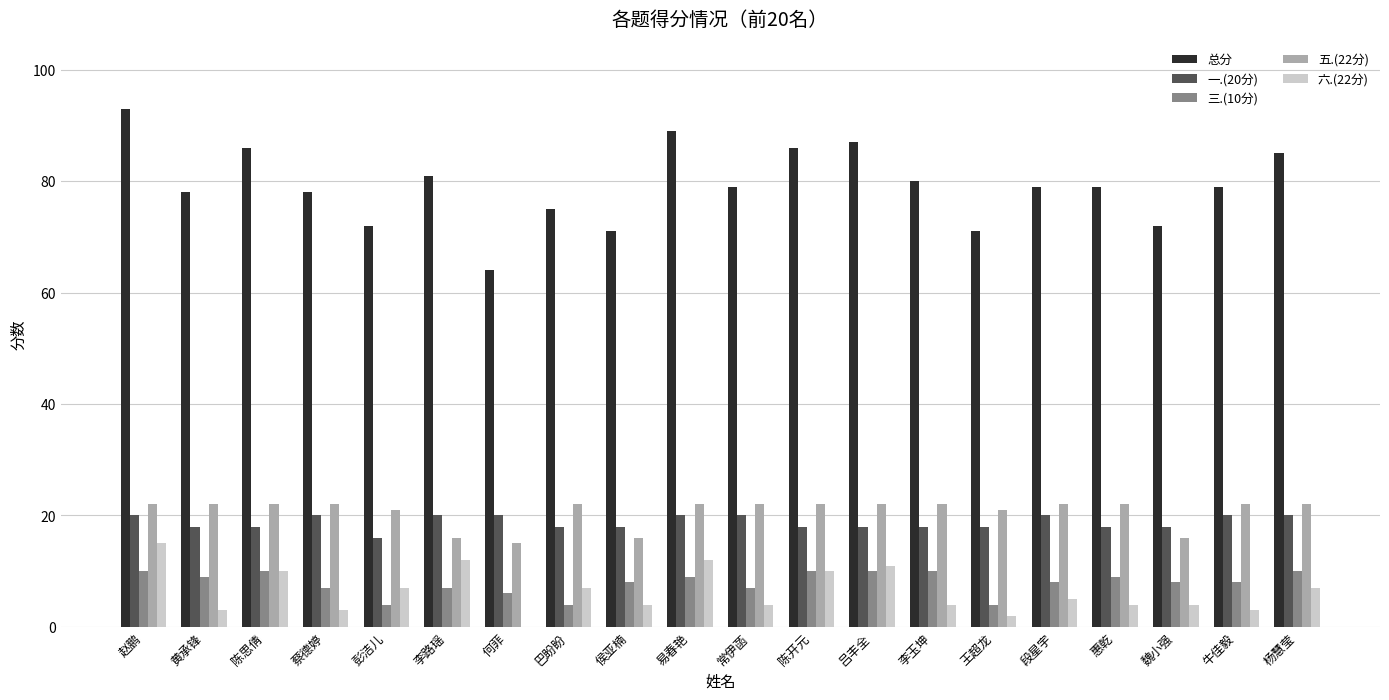

What are all the series names shown in the legend?

总分, 一.(20分), 三.(10分), 五.(22分), 六.(22分)